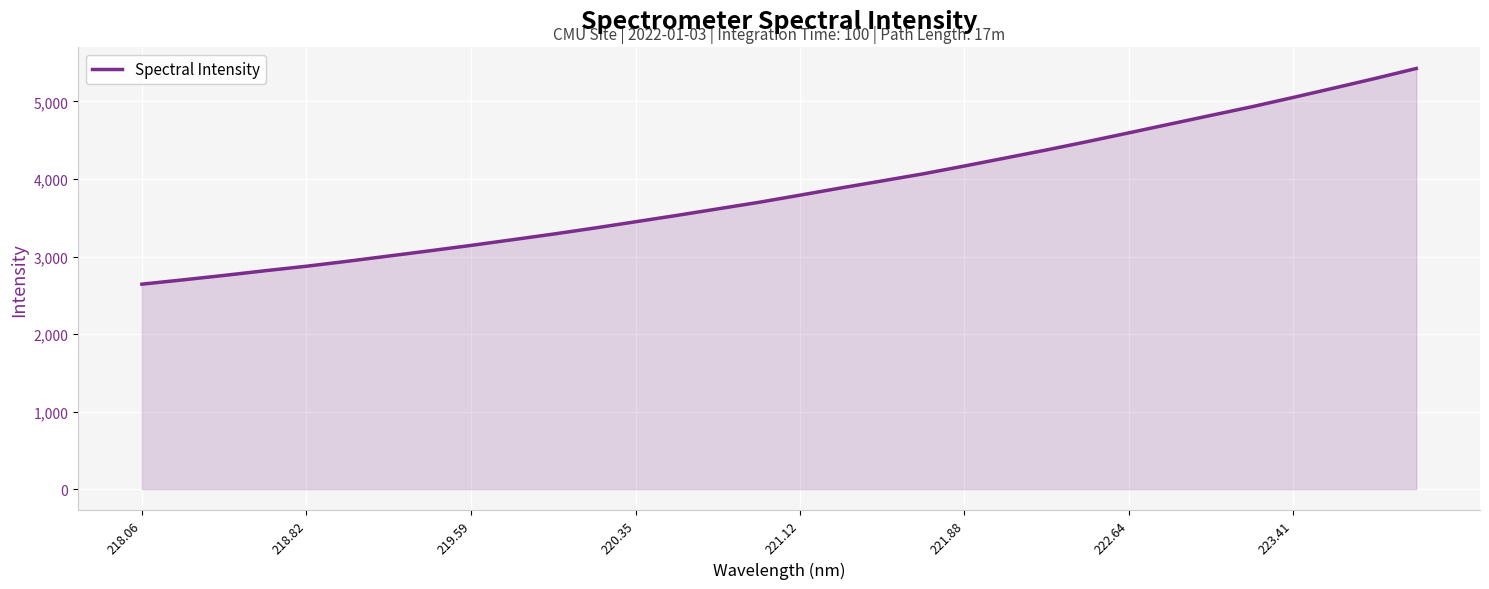

What is the smallest value displayed?

2643.9